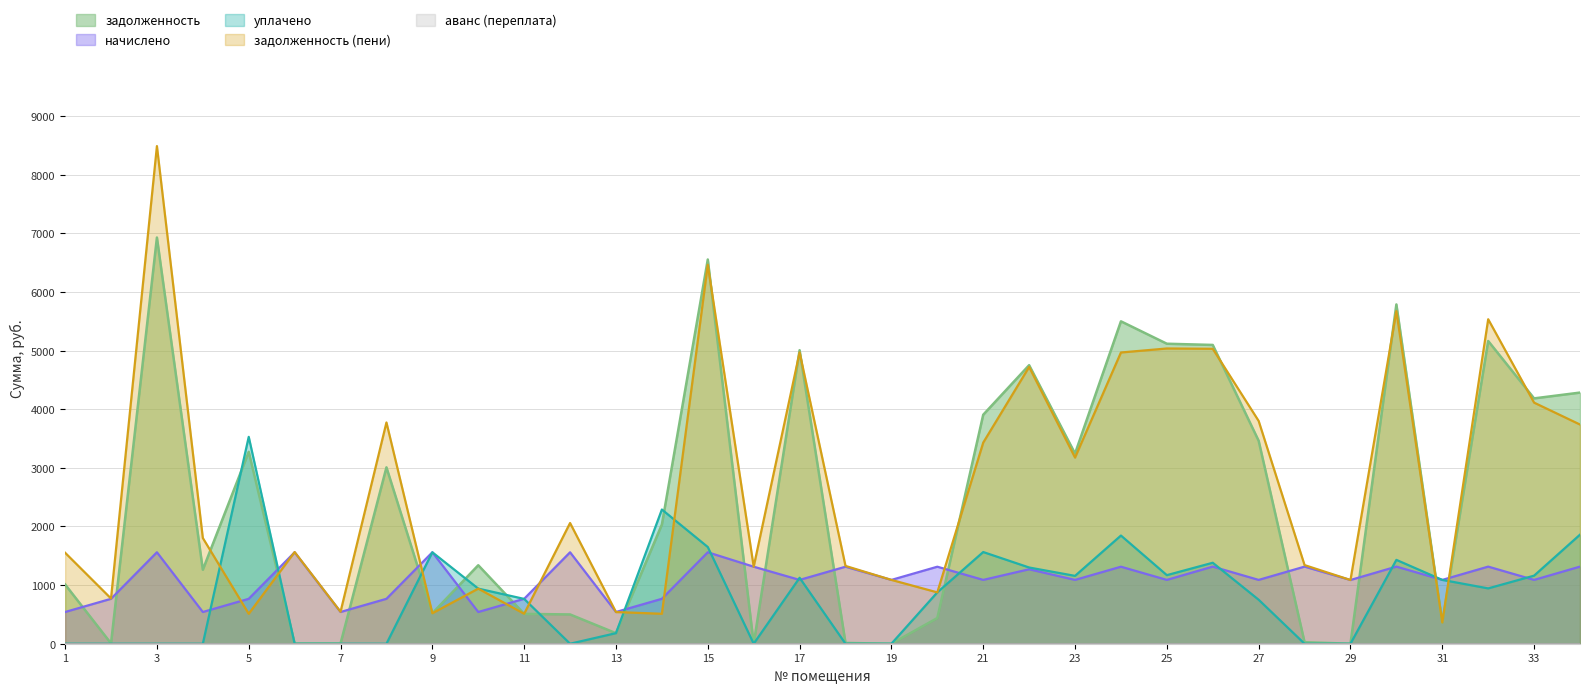

How many values in the задолженность series are below 2034?

17